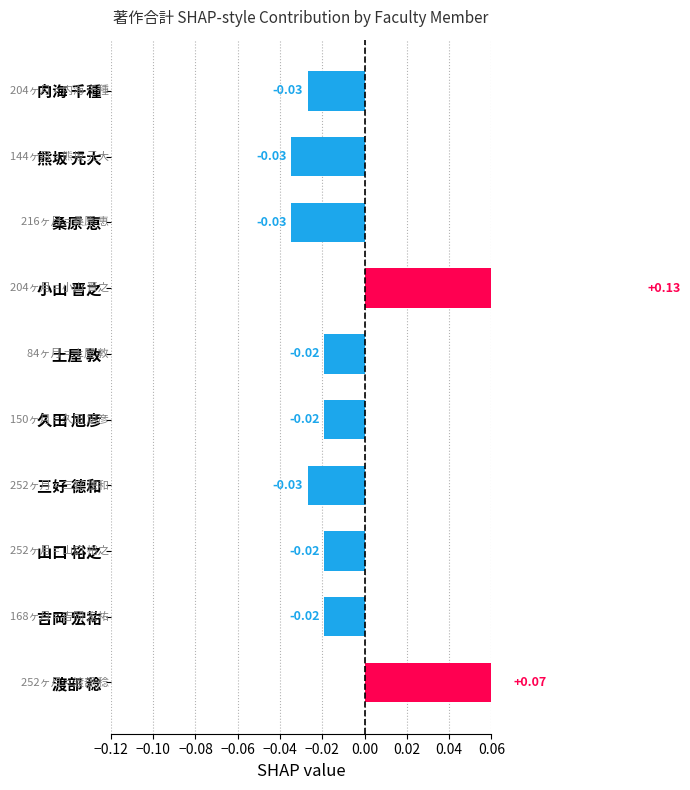

Is it true that the value at 桑原 恵 is -0.0?

True